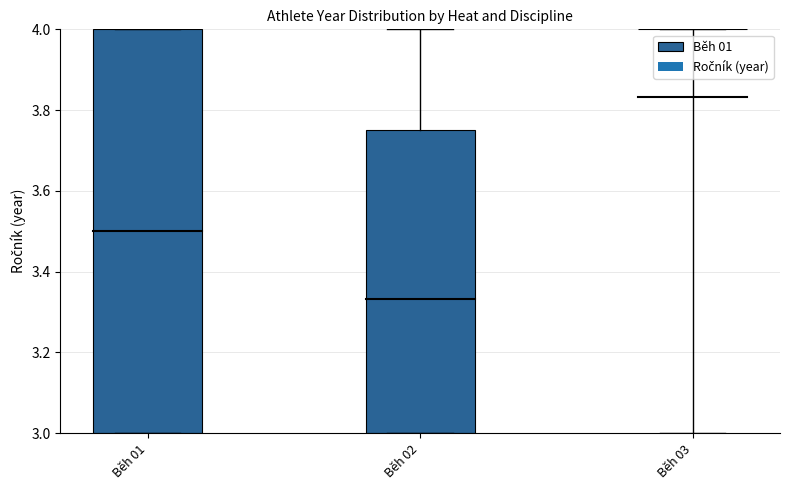

Between 10 and 19, which series saw the biggest shift?

Ročník (year)